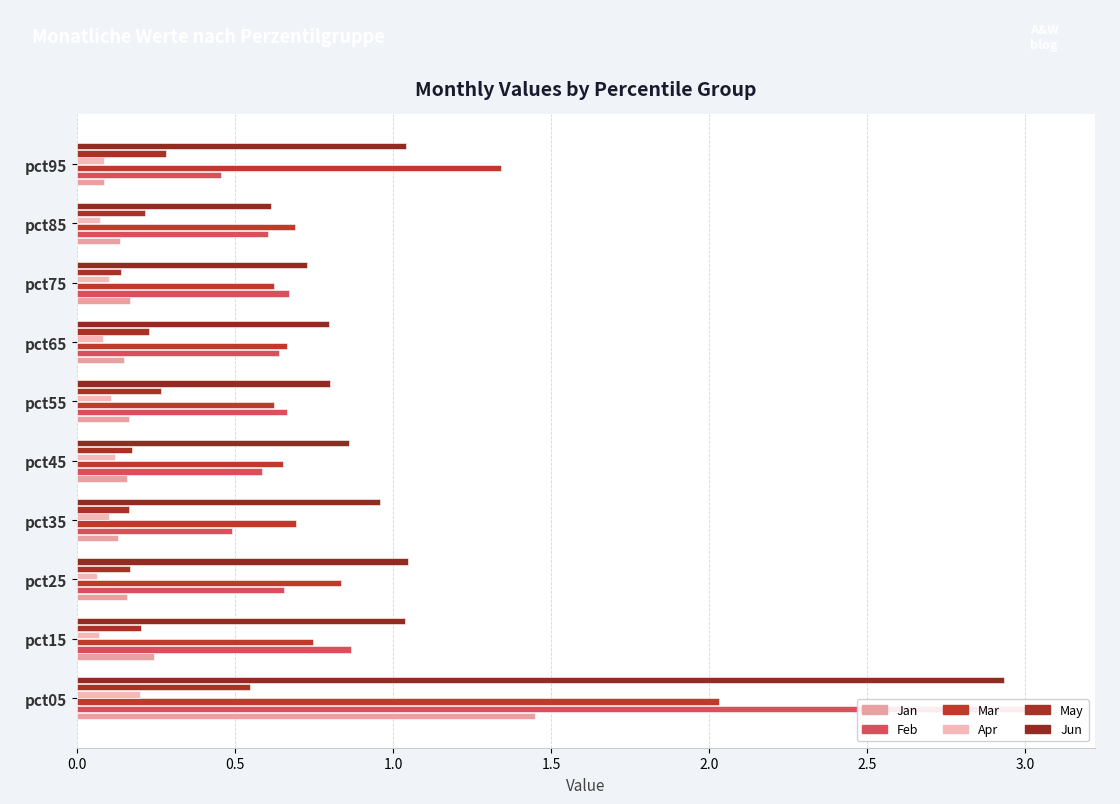

What is the value of the Mar bar at the 7th from the left?

0.7